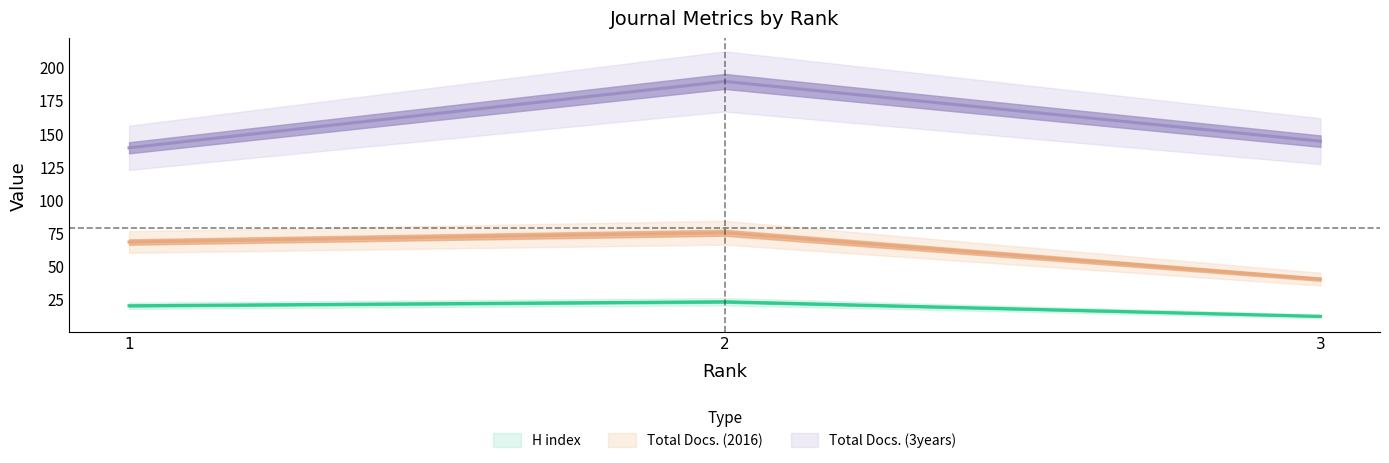

The Total Docs. (2016) series shows 31 at 1. True or false?

False